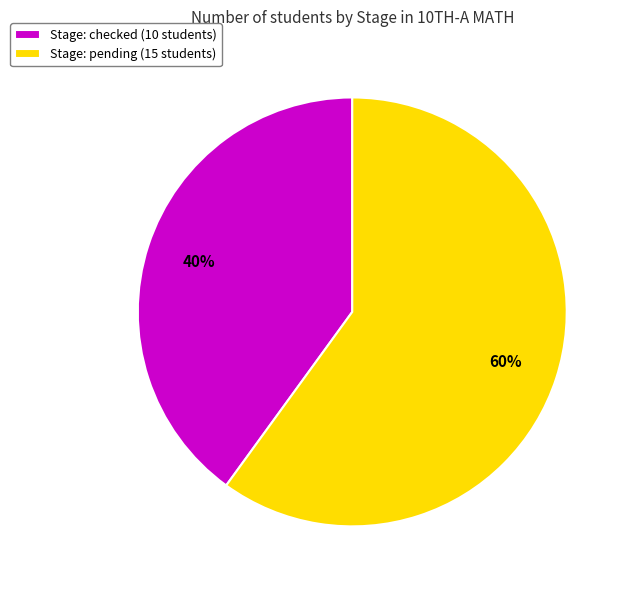

How many slices are in this pie chart?

2